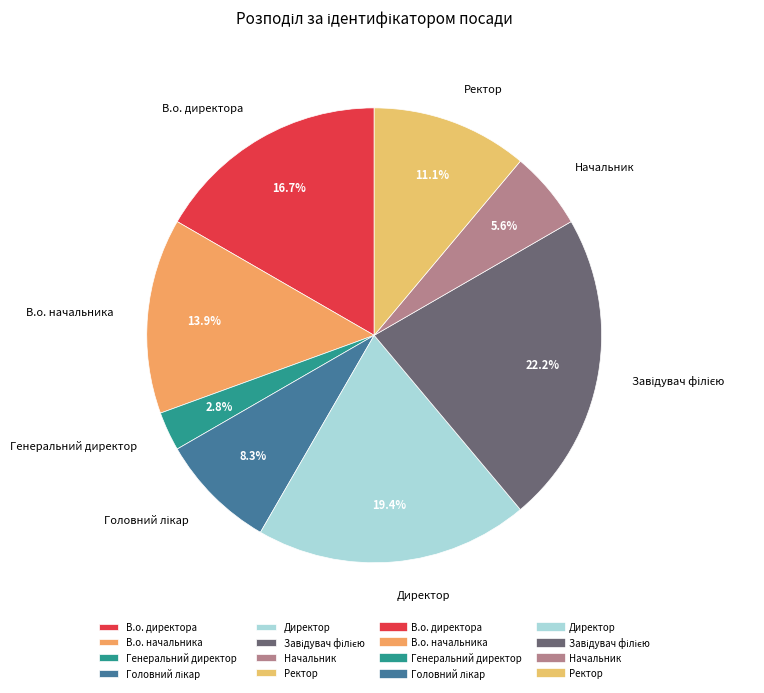

Between В.о. директора and Генеральний директор, which is larger?

В.о. директора